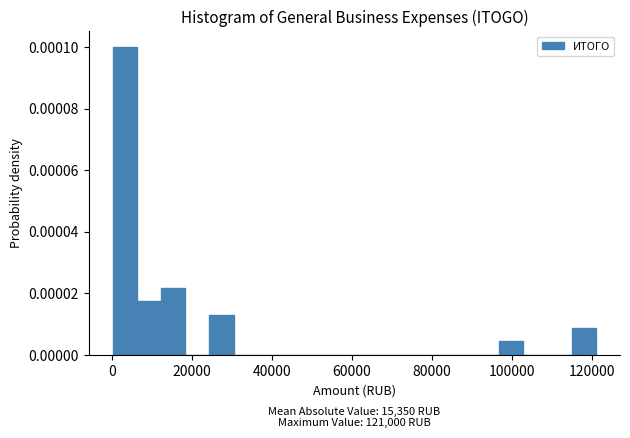

Around what value on the x-axis is the tallest bar? Give the approximate position of its centre, as read against the axis.

4000